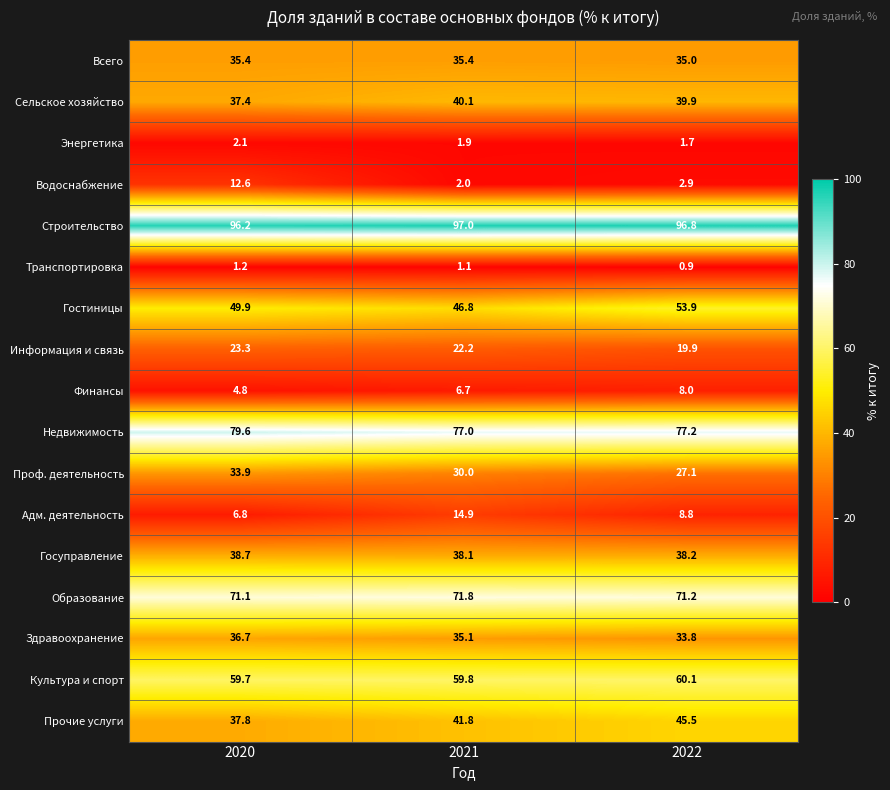

List the labels in order of Водоснабжение value, smallest first.

2021, 2022, 2020